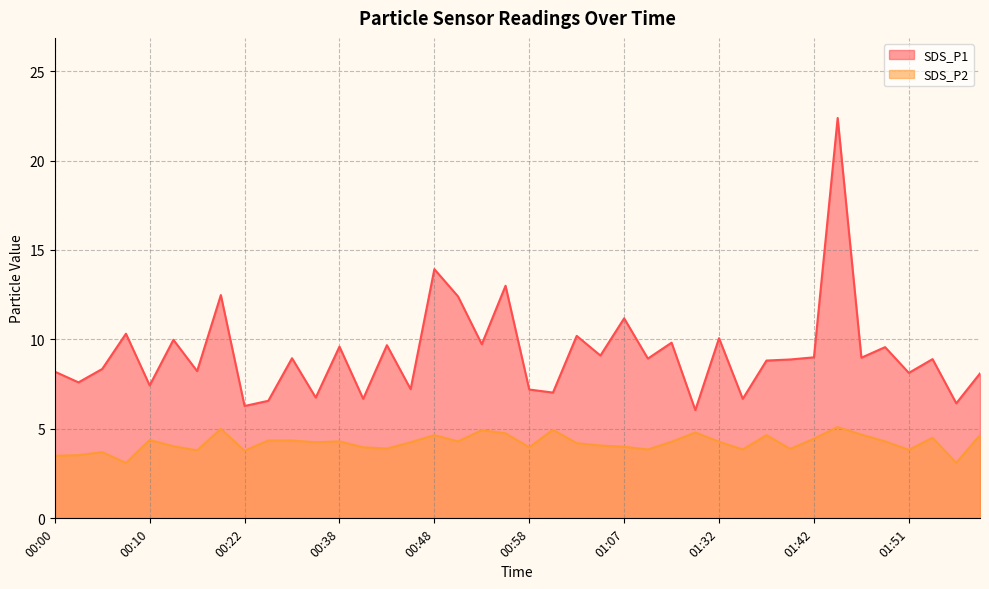

Rank the series by their average value, from lowest to highest.

SDS_P2, SDS_P1